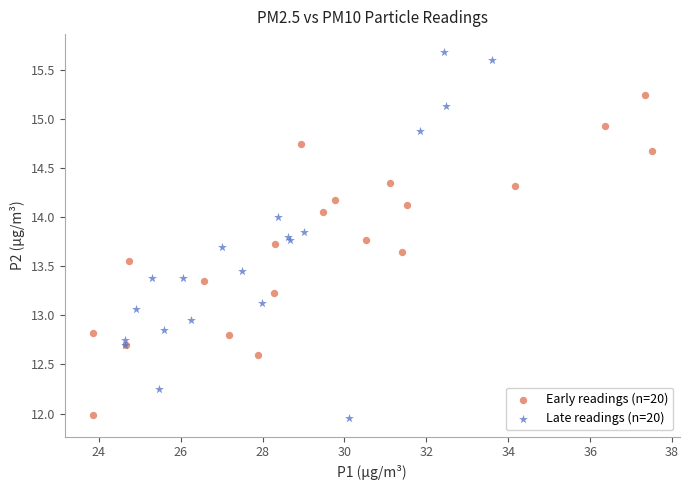

Which series has the largest Y range (max minus min)?

Late readings (n=20)